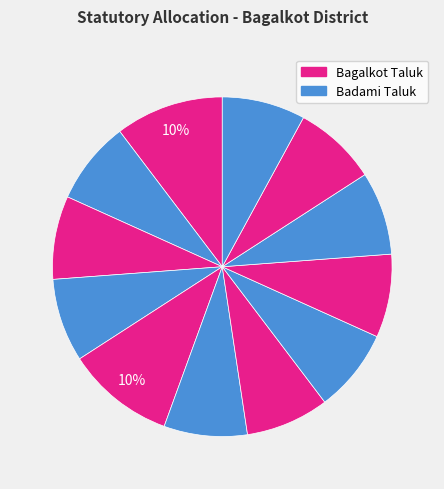

Rank the categories by value from lowest to highest.

Anawal, Belur, Cholachagud, Haldur, Halkurki, Hansanur, Hebbali, Hoolageri, Hosur, Hullikeri, Adagal, Fakirbhudihal